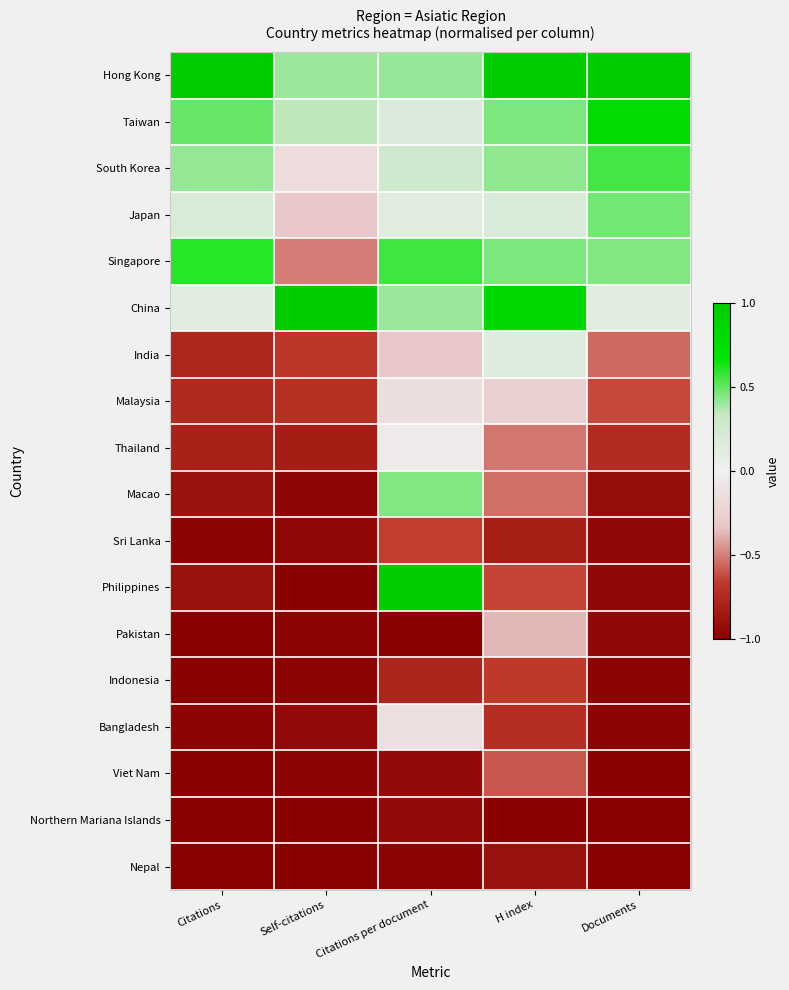

Reading right to left, transcribe all the data shown in this chart.

Hong Kong: Documents=1.0	H index=1.0	Citations per document=0.4	Self-citations=0.4	Citations=1.0
Taiwan: Documents=0.8	H index=0.5	Citations per document=0.2	Self-citations=0.3	Citations=0.5
South Korea: Documents=0.6	H index=0.4	Citations per document=0.3	Self-citations=-0.2	Citations=0.4
Japan: Documents=0.5	H index=0.2	Citations per document=0.1	Self-citations=-0.3	Citations=0.2
Singapore: Documents=0.4	H index=0.5	Citations per document=0.6	Self-citations=-0.5	Citations=0.6
China: Documents=0.1	H index=0.8	Citations per document=0.4	Self-citations=1.0	Citations=0.1
India: Documents=-0.6	H index=0.1	Citations per document=-0.3	Self-citations=-0.7	Citations=-0.8
Malaysia: Documents=-0.6	H index=-0.3	Citations per document=-0.1	Self-citations=-0.7	Citations=-0.8
Thailand: Documents=-0.7	H index=-0.5	Citations per document=-0.0	Self-citations=-0.8	Citations=-0.8
Macao: Documents=-0.9	H index=-0.5	Citations per document=0.4	Self-citations=-1.0	Citations=-0.9
Sri Lanka: Documents=-0.9	H index=-0.8	Citations per document=-0.7	Self-citations=-1.0	Citations=-1.0
Philippines: Documents=-0.9	H index=-0.6	Citations per document=1.0	Self-citations=-1.0	Citations=-0.9
Pakistan: Documents=-0.9	H index=-0.4	Citations per document=-1.0	Self-citations=-1.0	Citations=-1.0
Indonesia: Documents=-1.0	H index=-0.7	Citations per document=-0.8	Self-citations=-1.0	Citations=-1.0
Bangladesh: Documents=-1.0	H index=-0.7	Citations per document=-0.1	Self-citations=-0.9	Citations=-1.0
Viet Nam: Documents=-1.0	H index=-0.6	Citations per document=-0.9	Self-citations=-1.0	Citations=-1.0
Northern Mariana Islands: Documents=-1.0	H index=-1.0	Citations per document=-0.9	Self-citations=-1.0	Citations=-1.0
Nepal: Documents=-1.0	H index=-0.9	Citations per document=-1.0	Self-citations=-1.0	Citations=-1.0